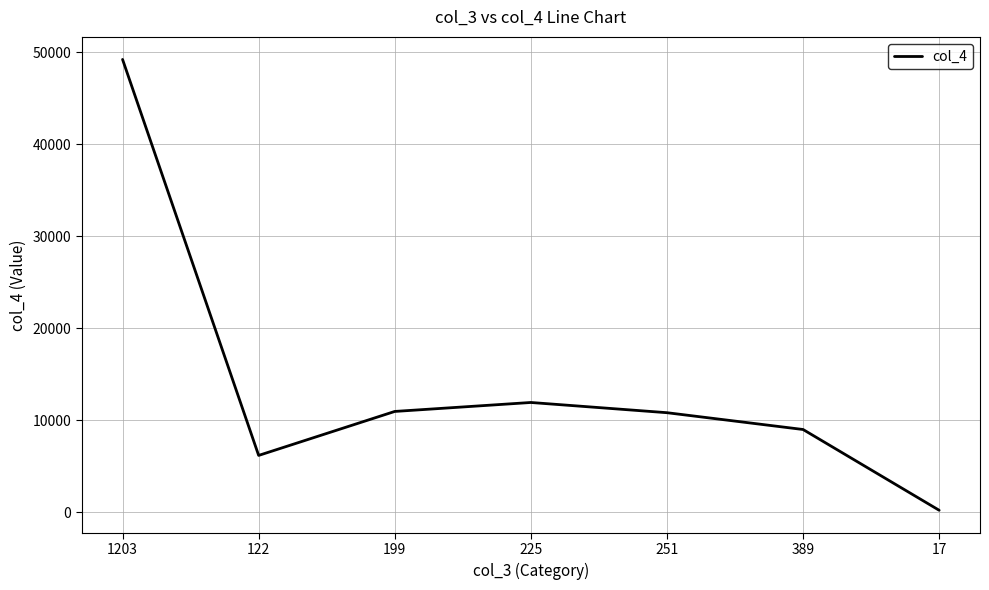

What is the average value?

14068